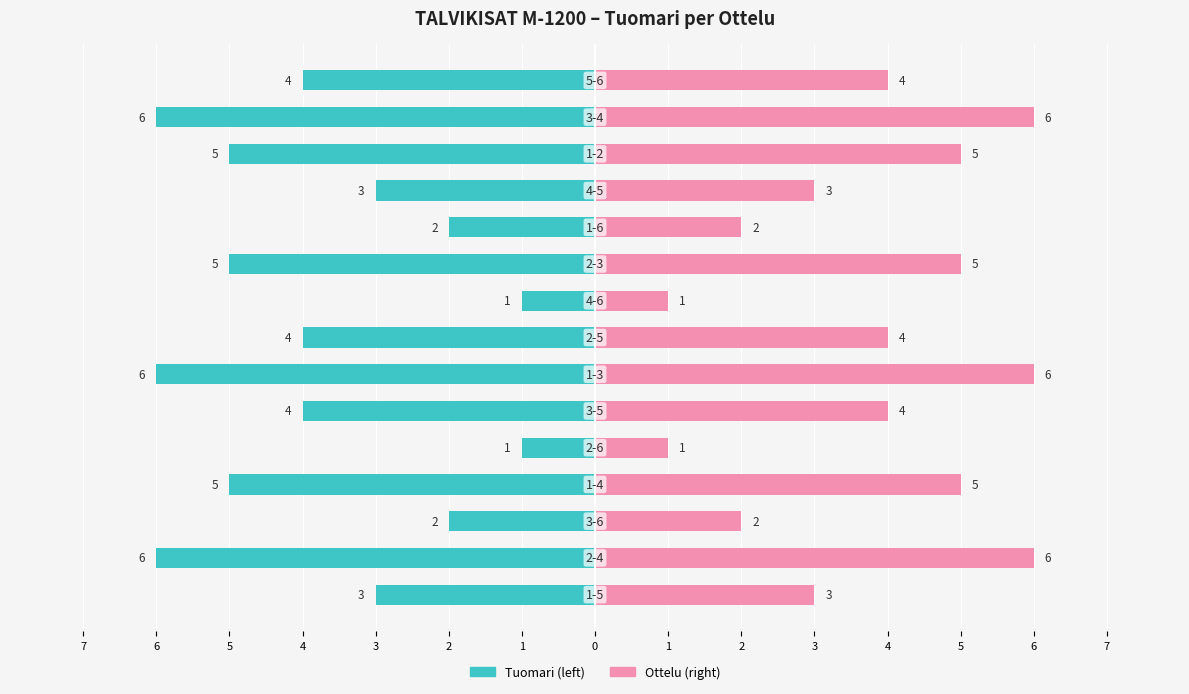

How many series are shown in this chart?

2